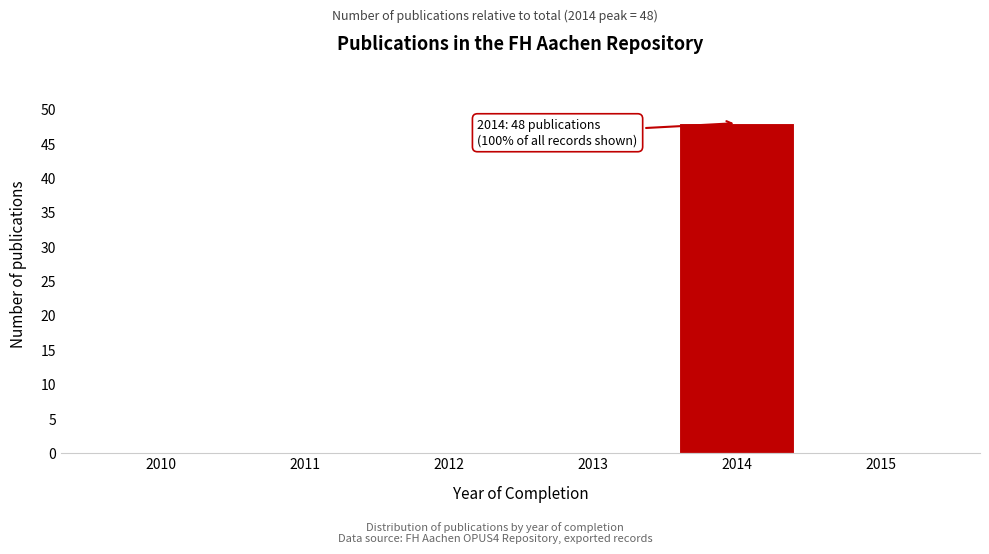

Reading right to left, transcribe all the data shown in this chart.

2015=0	2014=48	2013=0	2012=0	2011=0	2010=0